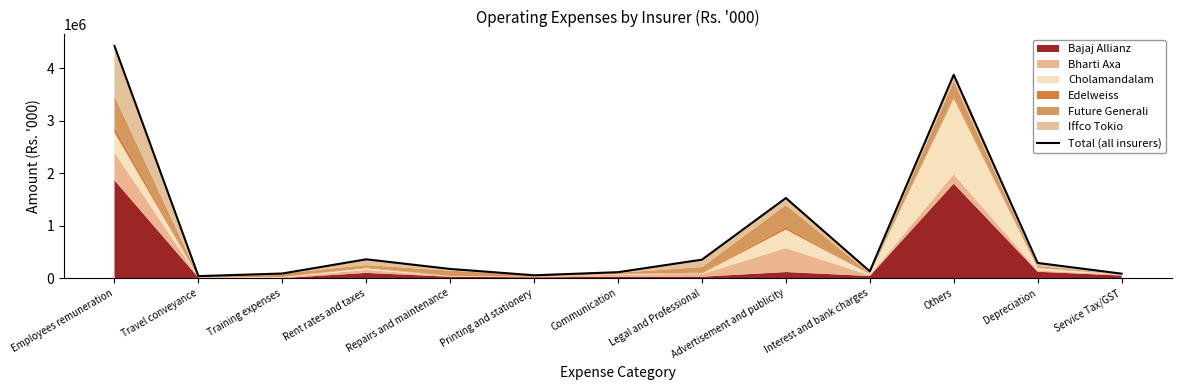

Reading right to left, extract all data points from this chart.

Service Tax/GST=85014	Depreciation=289100	Others=3871925	Interest and bank charges=129604	Advertisement and publicity=1525588	Legal and Professional=351616	Communication=113028	Printing and stationery=54290	Repairs and maintenance=174755	Rent rates and taxes=358309	Training expenses=87953	Travel conveyance=38066	Employees remuneration=4421120